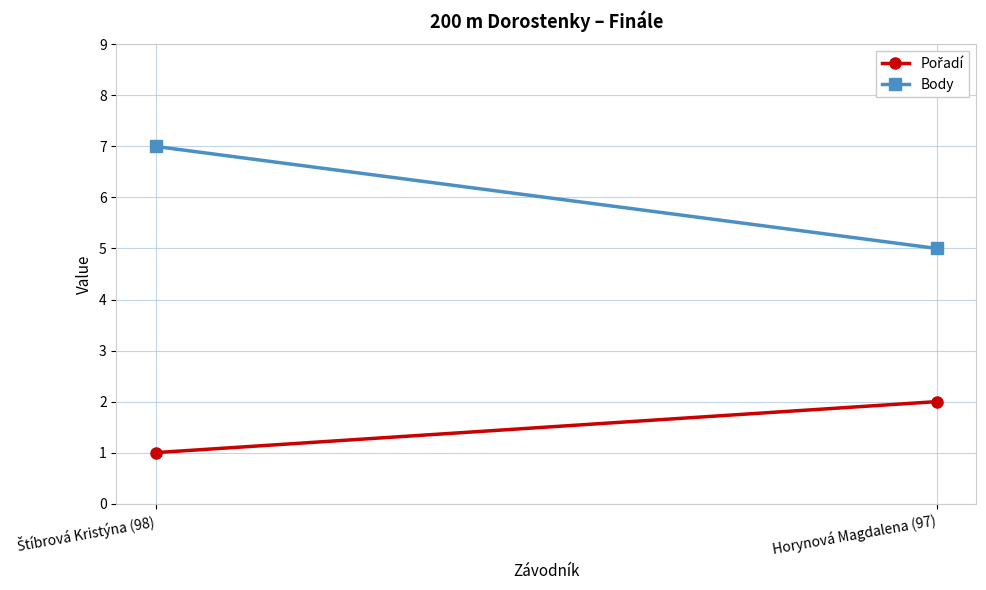

At which category does the chart reach its minimum across all series?

Štíbrová Kristýna (98)